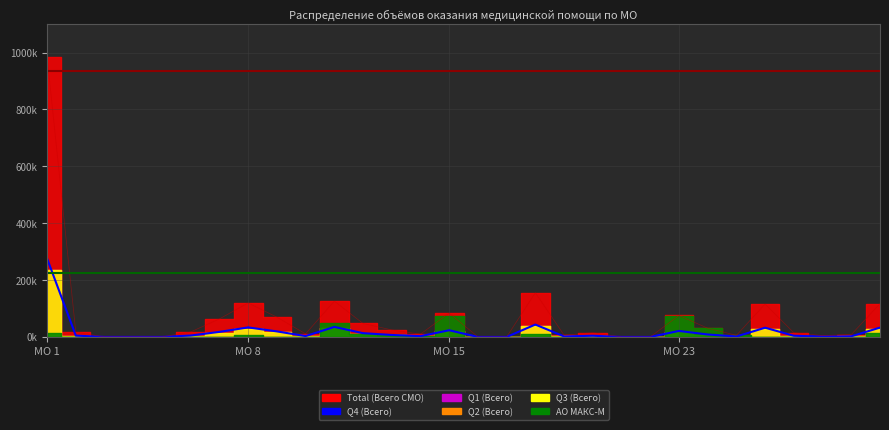

How many data points are less than 4589?

15